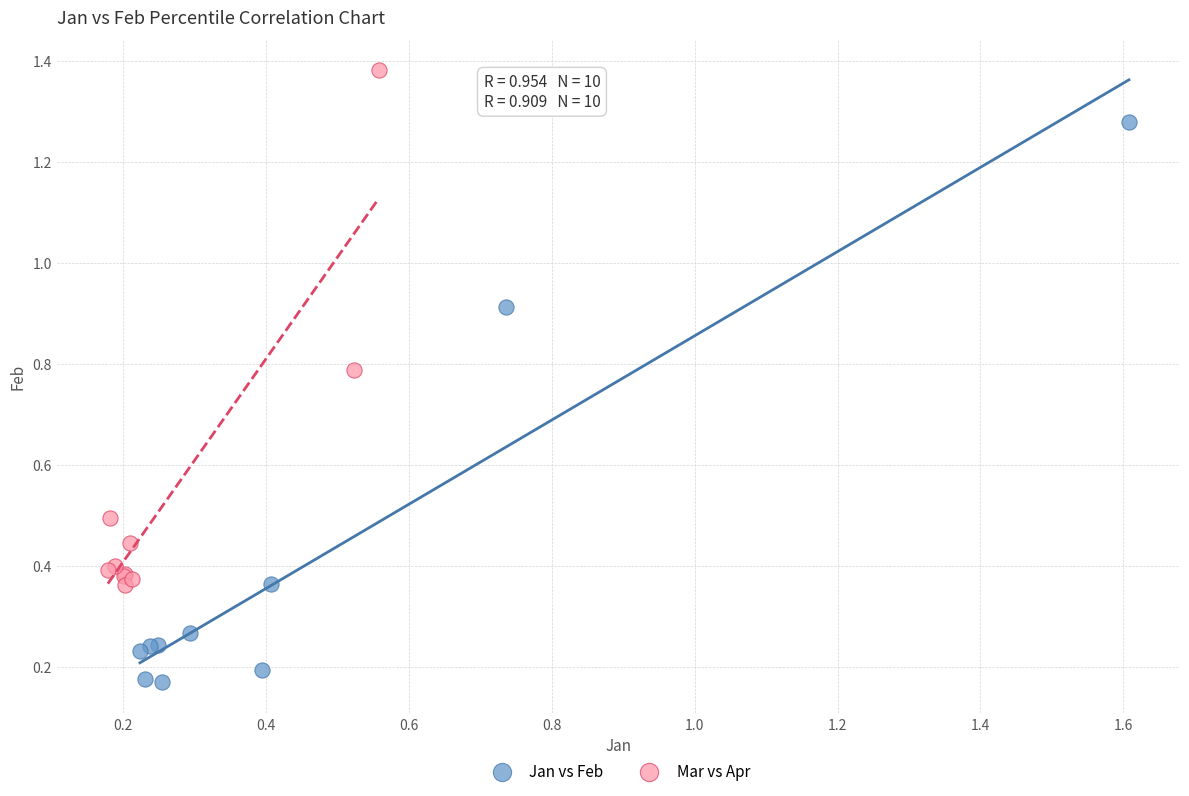

Which series contains the highest Y value?

Mar vs Apr